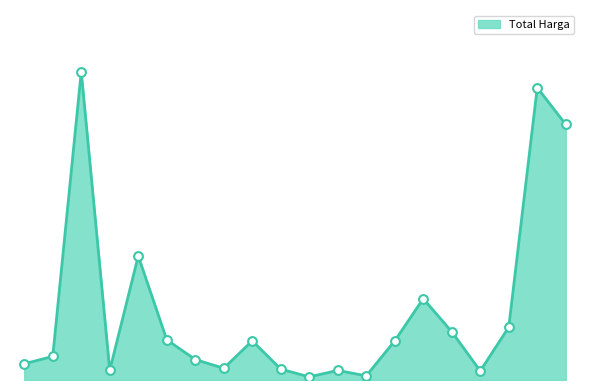

Does the chart have visible grid lines?

No